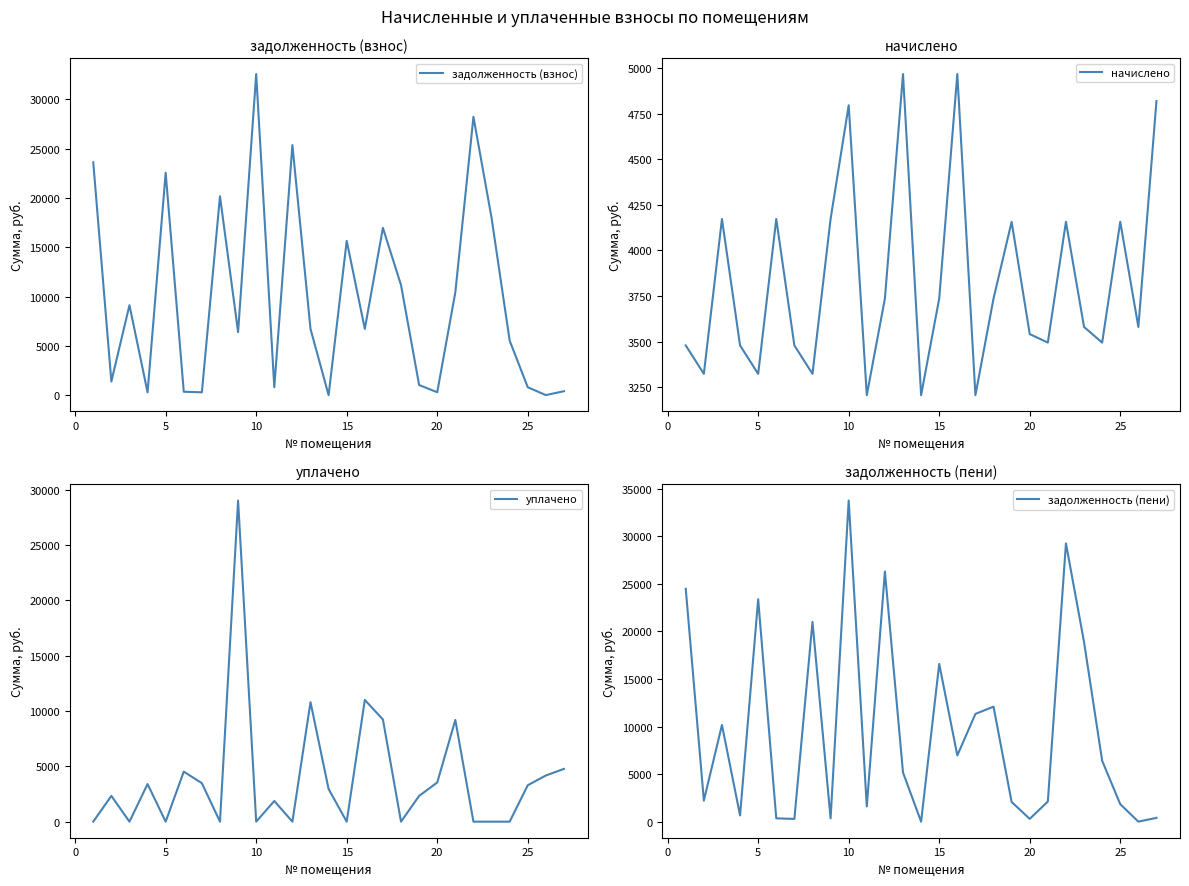

What is the lowest value of the начислено series?

3205.8